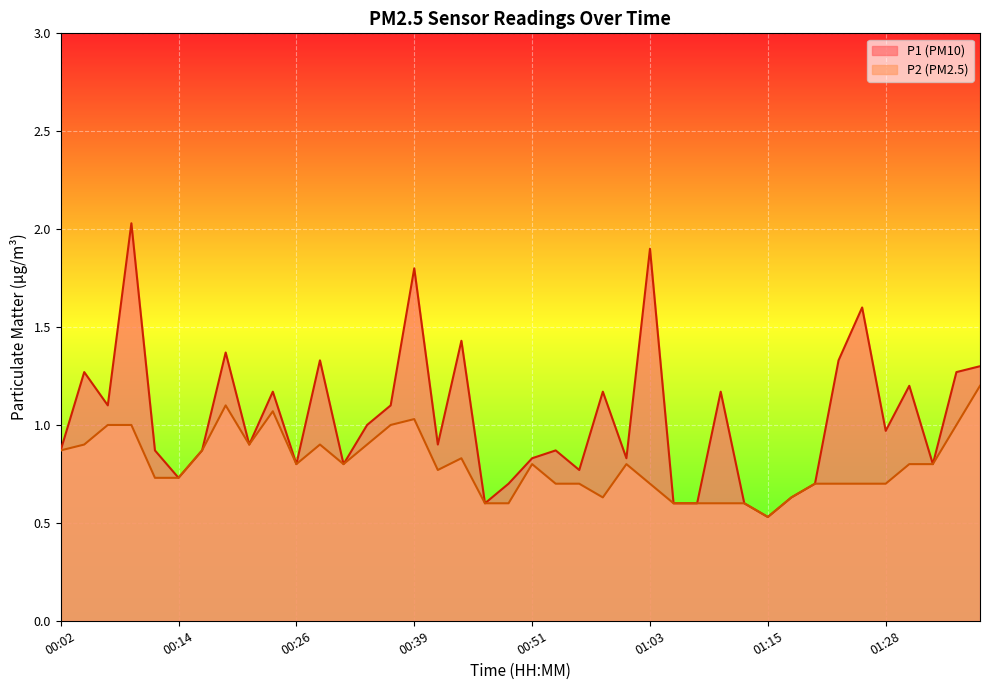

How many lines are shown in the chart?

2